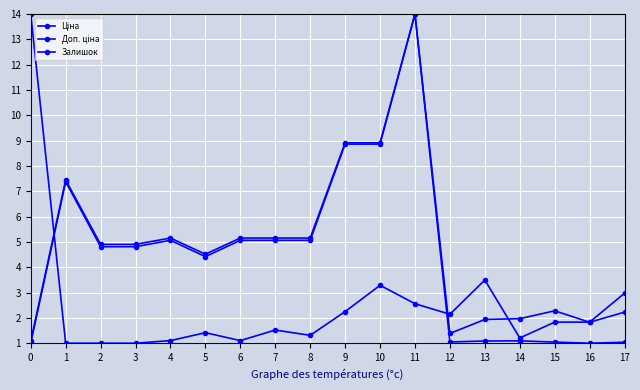

Where is the first local maximum for Ціна?

1